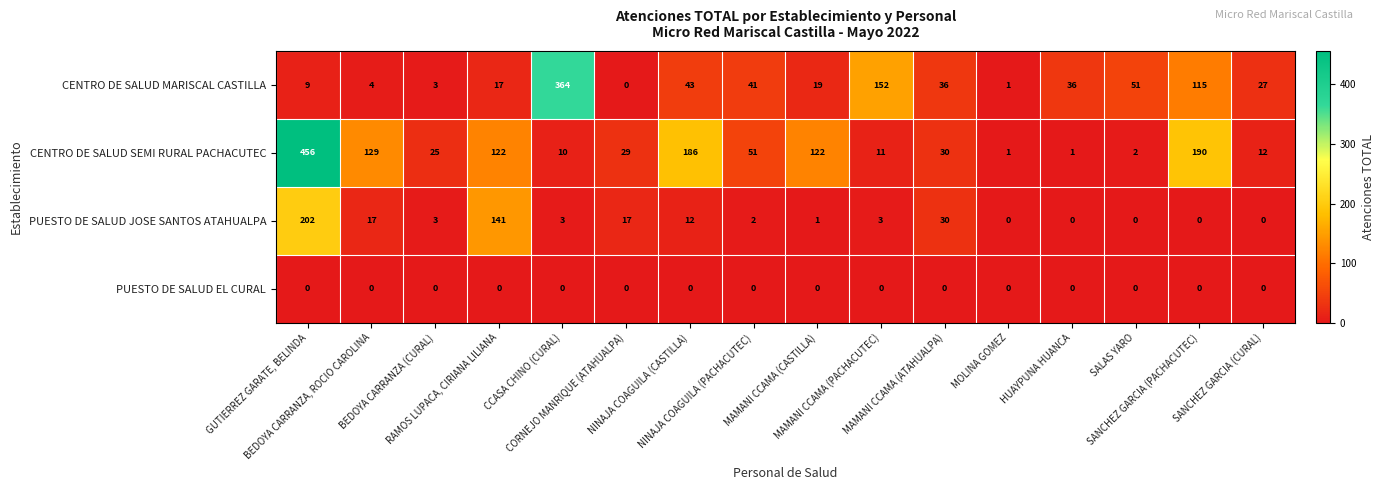

At how many categories does at least one series exceed 84?

8